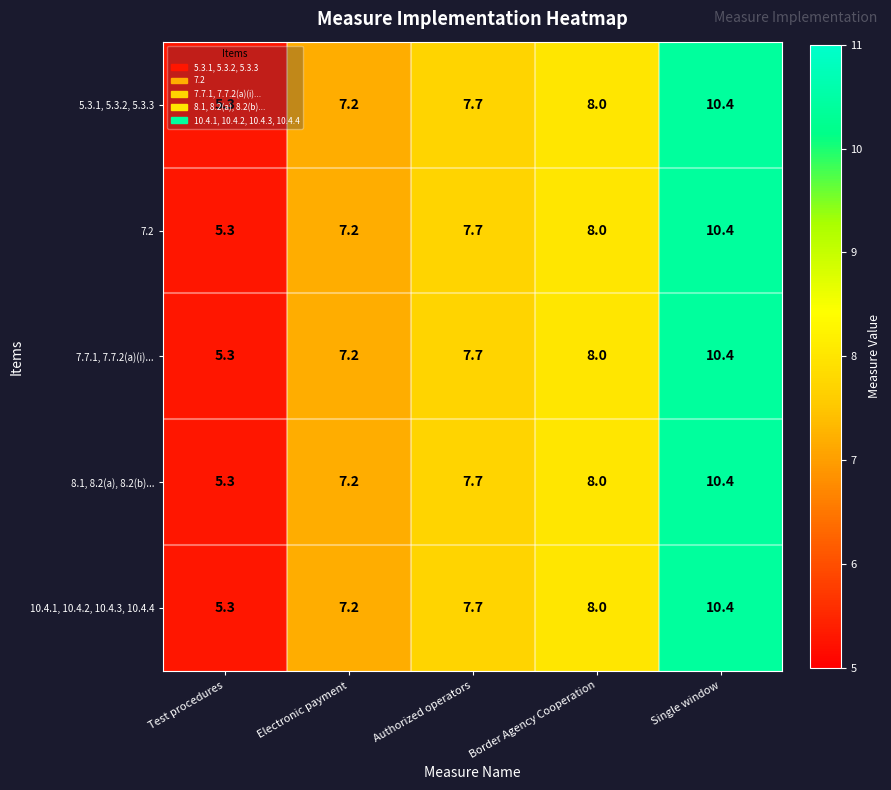

At which label does 10.4.1, 10.4.2, 10.4.3, 10.4.4 reach its minimum?

Test procedures